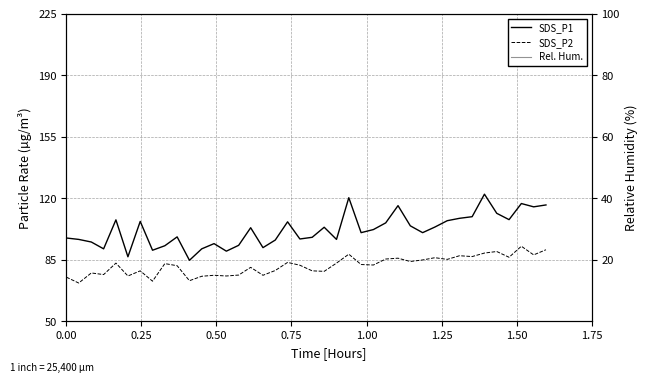

Count the number of categories in the chart.

40